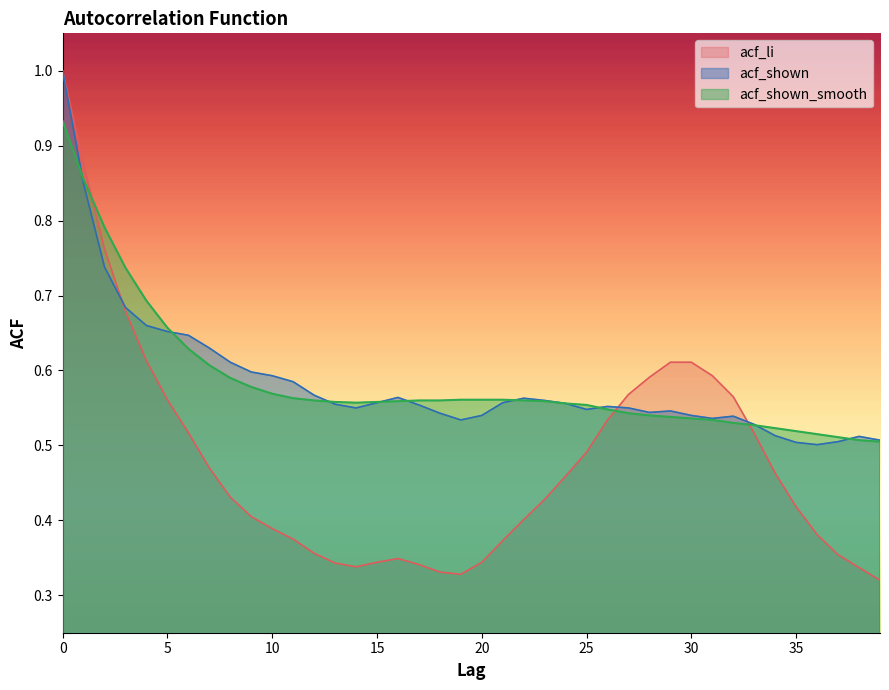

True or false: acf_li and acf_shown intersect in this chart.

True